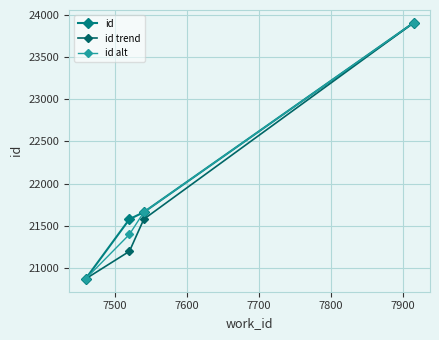

What is the difference between the maximum and minimum values in the id series?

3031